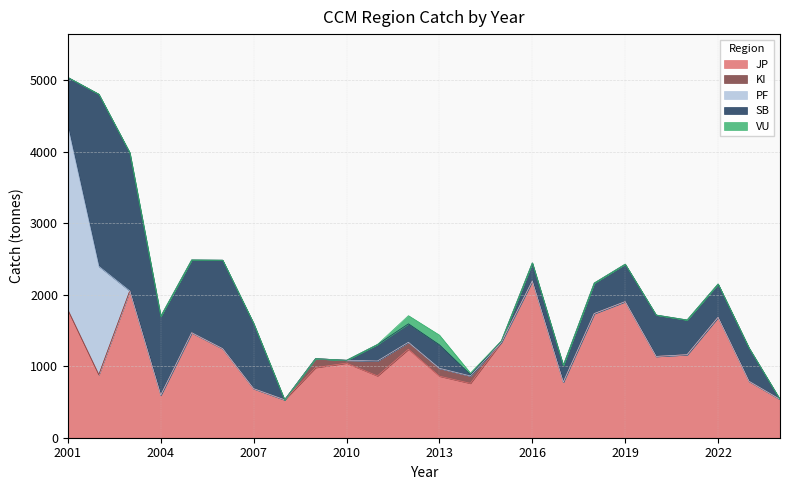

What is the greatest value displayed?

2561